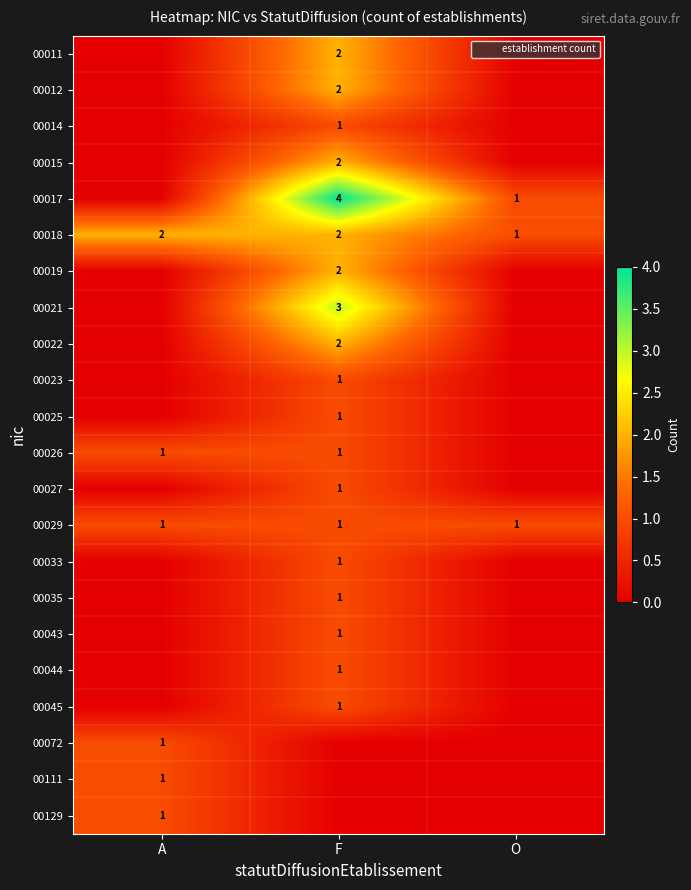

How many values in 00129 are above zero?

1